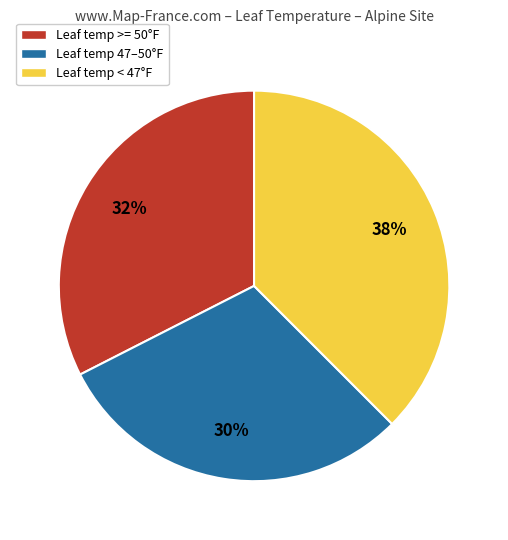

Is there any slice that represents more than half of the pie?

No